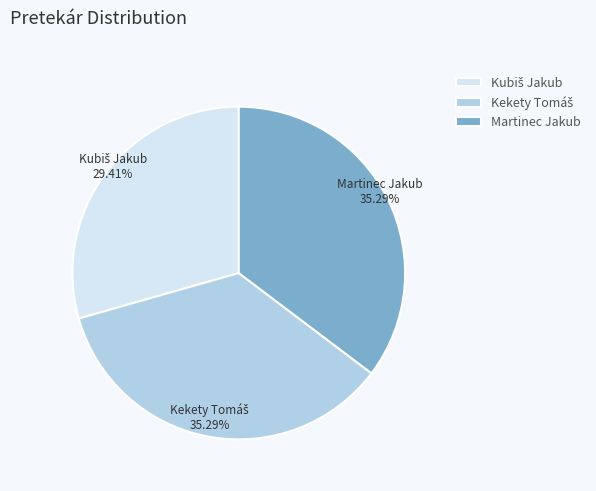

To the nearest percent, what is the average slice percentage?

33%